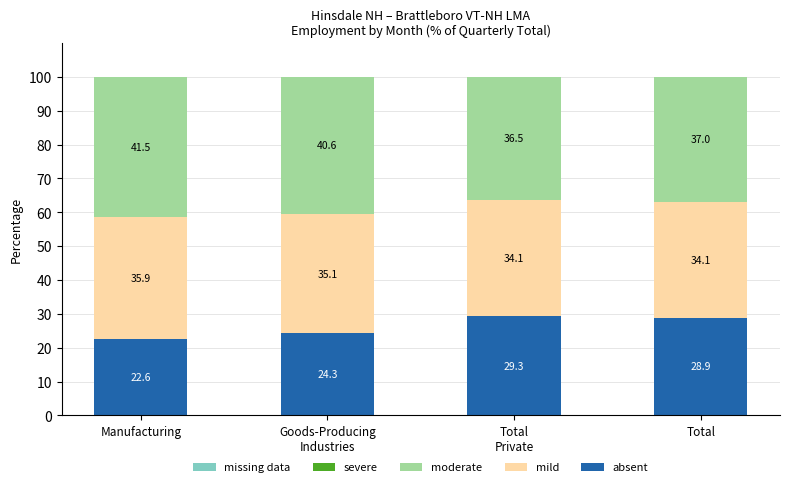

True or false: absent has a value of 31.7 at Manufacturing.

False